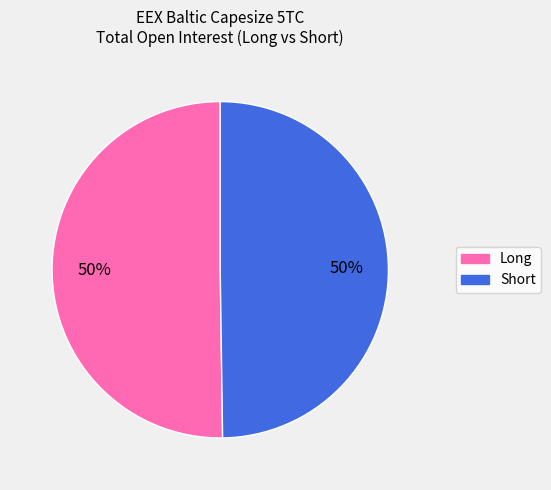

To the nearest percent, what is the average slice percentage?

50%